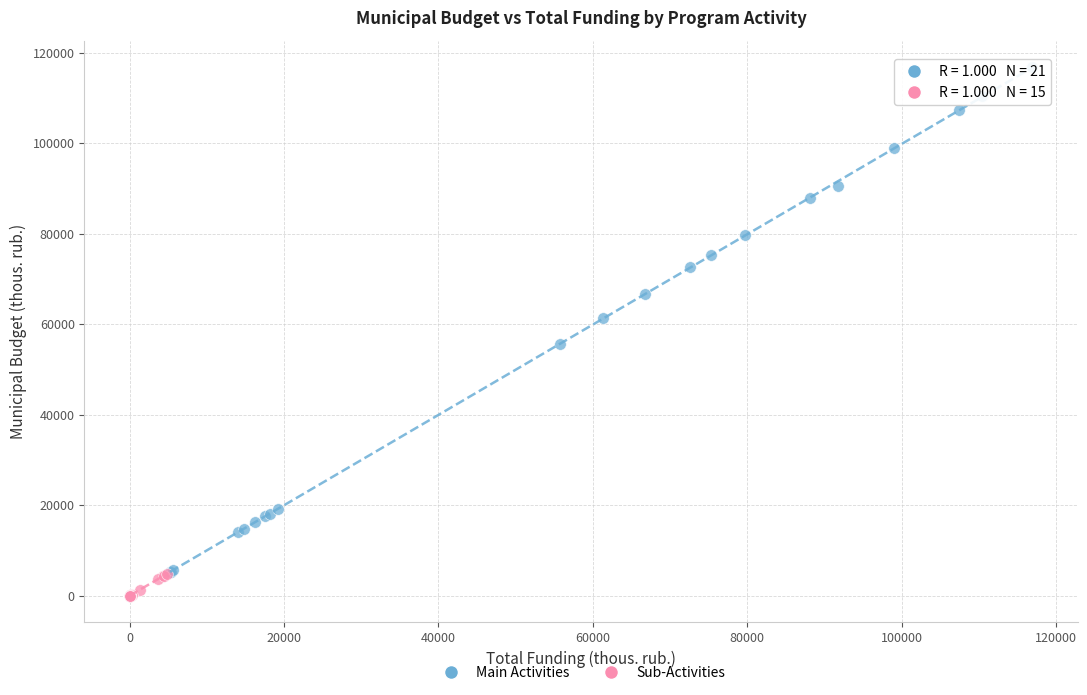

Which series contains the highest Y value?

Main Activities